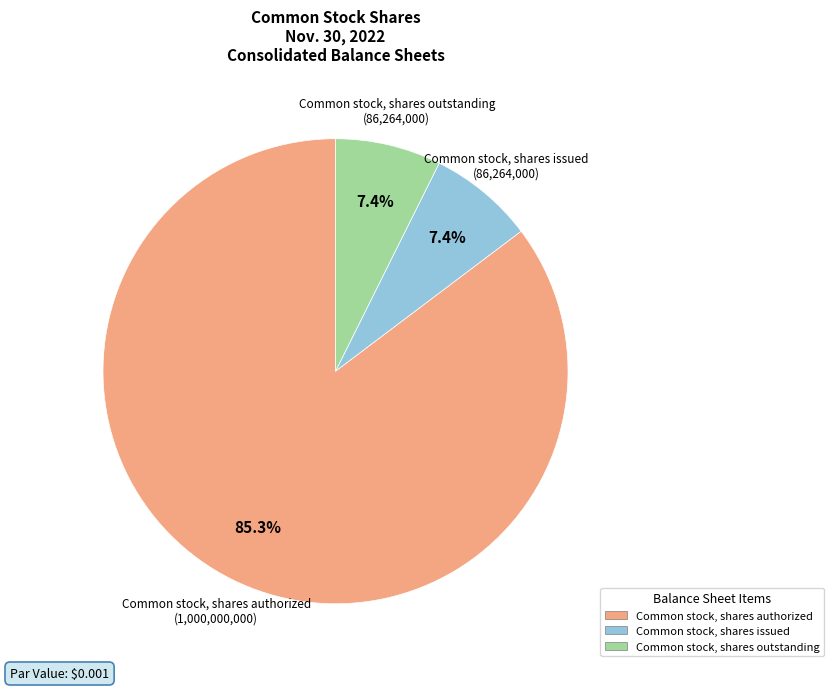

Is Common stock, shares issued the majority of the pie?

No